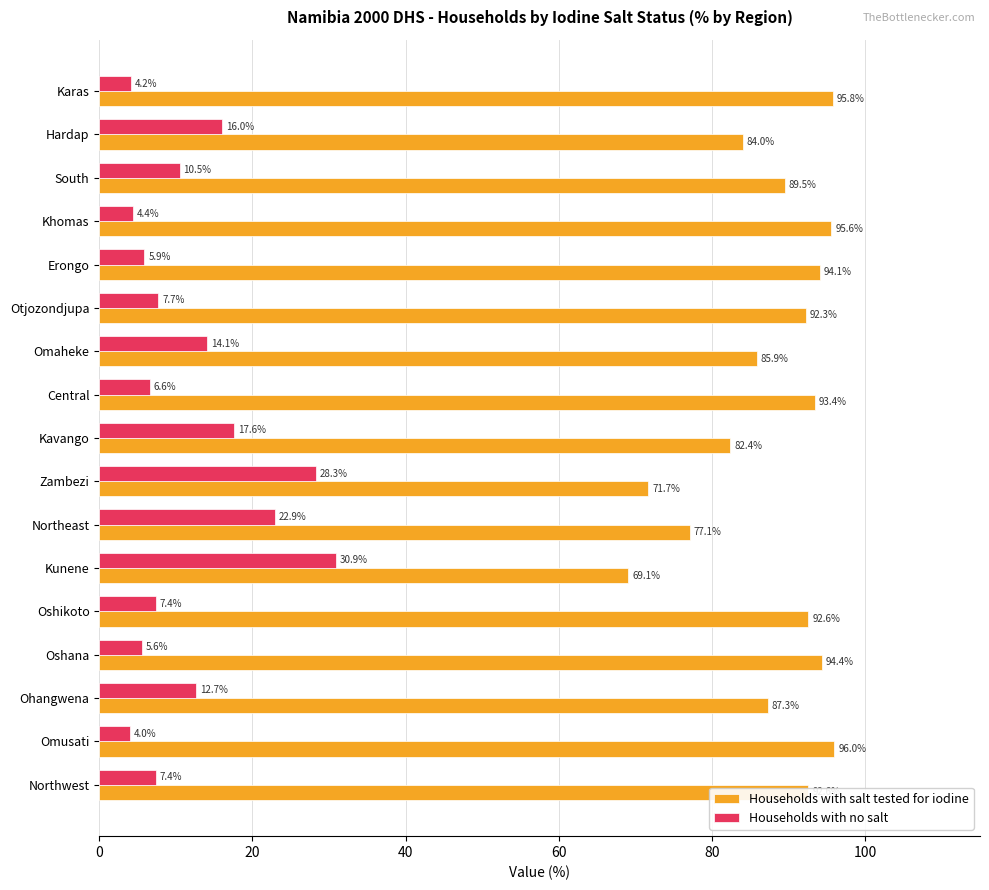

What is the difference between the second highest and minimum values in the Households with no salt series?

24.3